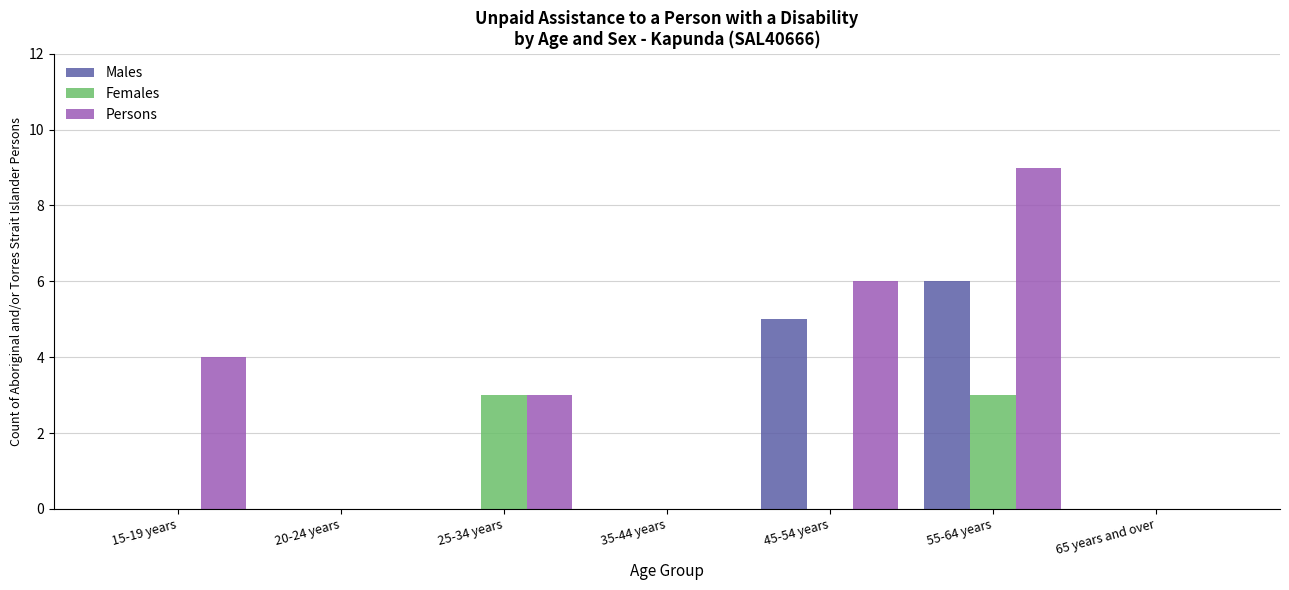

Reading right to left, what are all the values shown in this chart?

Males: 65 years and over=0	55-64 years=6	45-54 years=5	35-44 years=0	25-34 years=0	20-24 years=0	15-19 years=0
Females: 65 years and over=0	55-64 years=3	45-54 years=0	35-44 years=0	25-34 years=3	20-24 years=0	15-19 years=0
Persons: 65 years and over=0	55-64 years=9	45-54 years=6	35-44 years=0	25-34 years=3	20-24 years=0	15-19 years=4